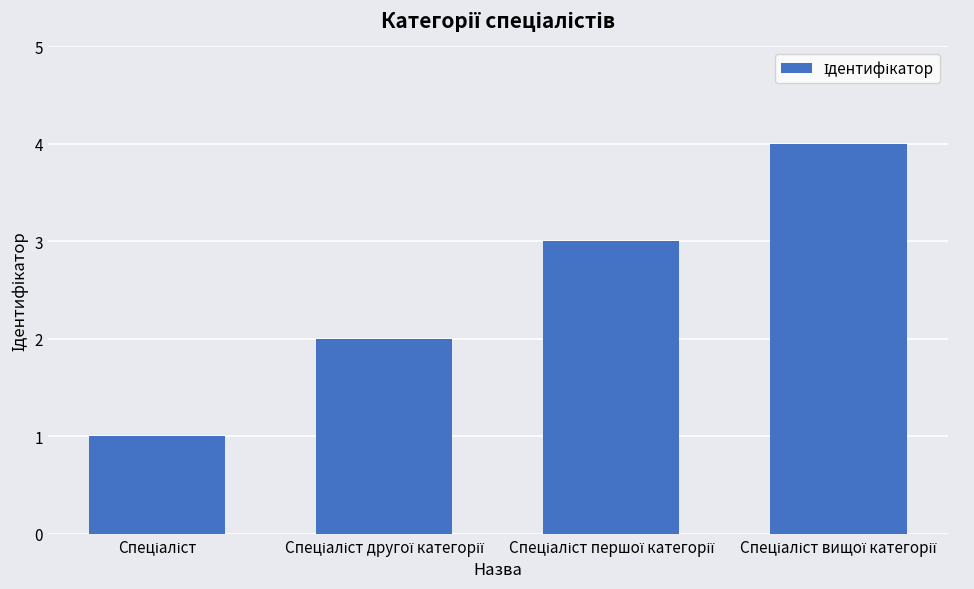

What is the maximum value shown in the chart?

4